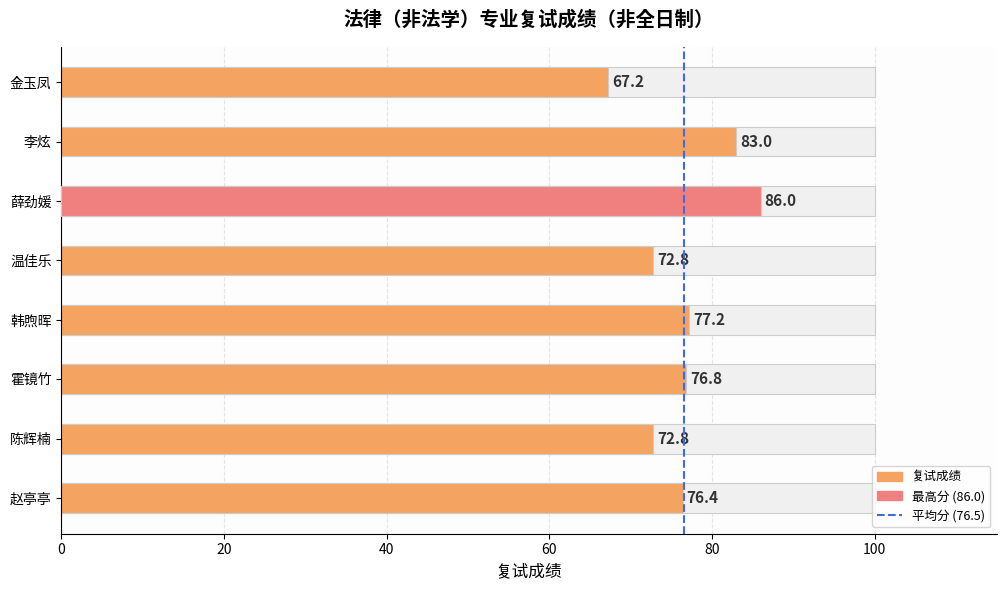

Reading left to right, transcribe all the data shown in this chart.

赵亭亭=76.4	陈辉楠=72.8	霍镜竹=76.8	韩煦晖=77.2	温佳乐=72.8	薛劲媛=86.0	李炫=83.0	金玉凤=67.2